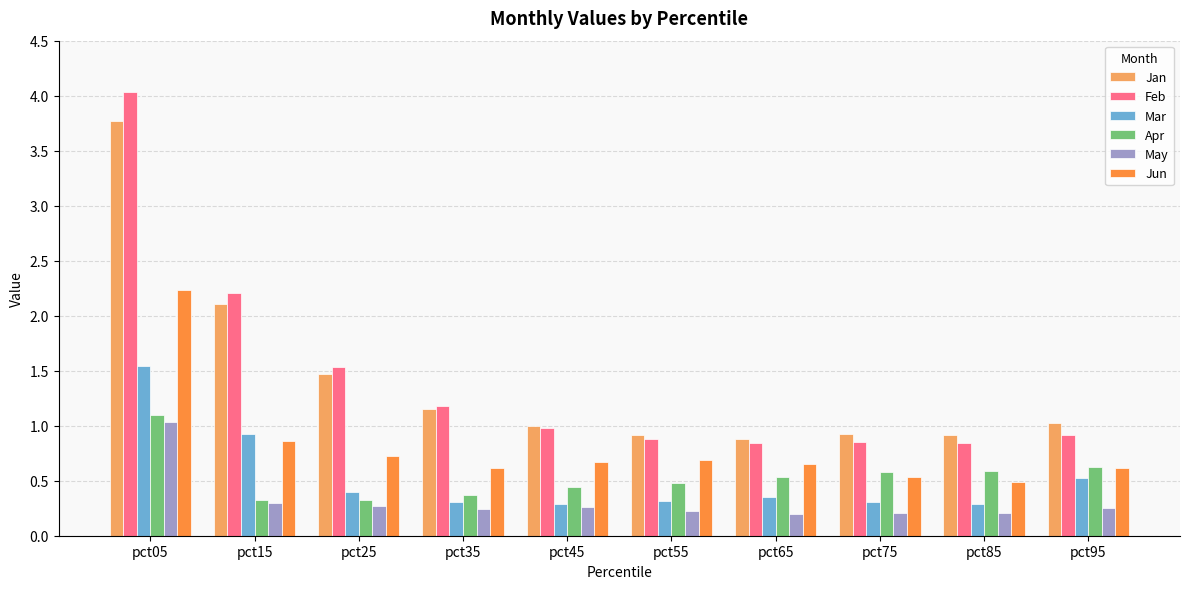

What is the difference between the second highest and minimum values in the Mar series?

0.6